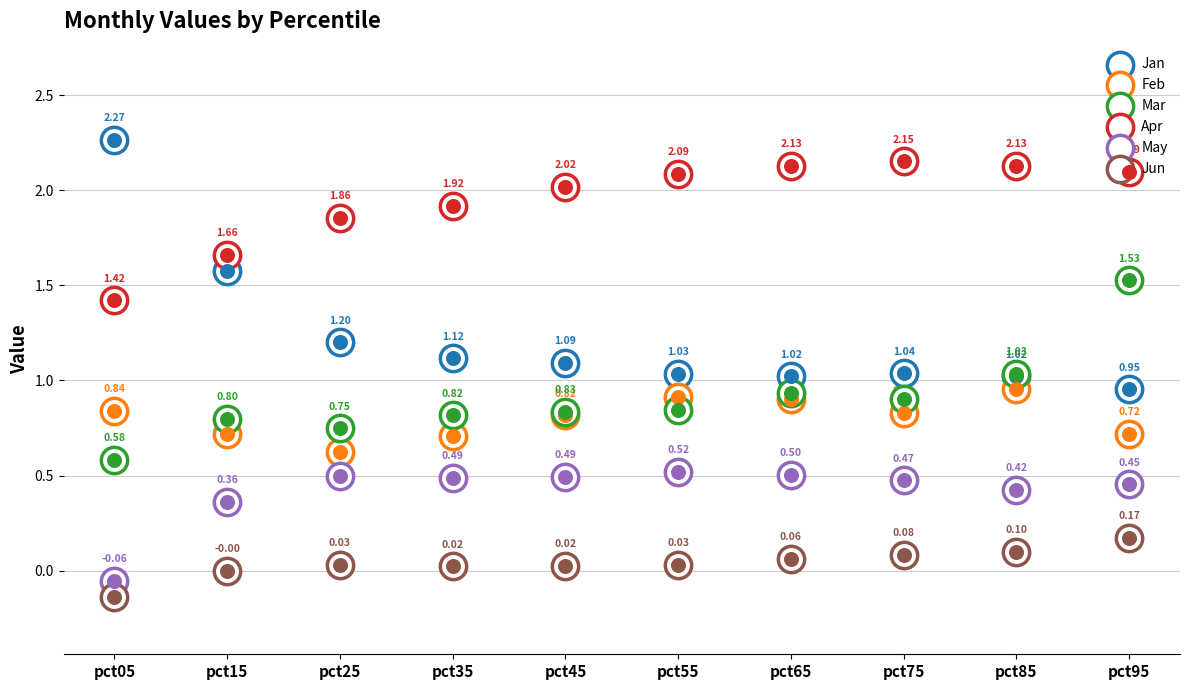

What are all the series names shown in the legend?

Jan, Feb, Mar, Apr, May, Jun